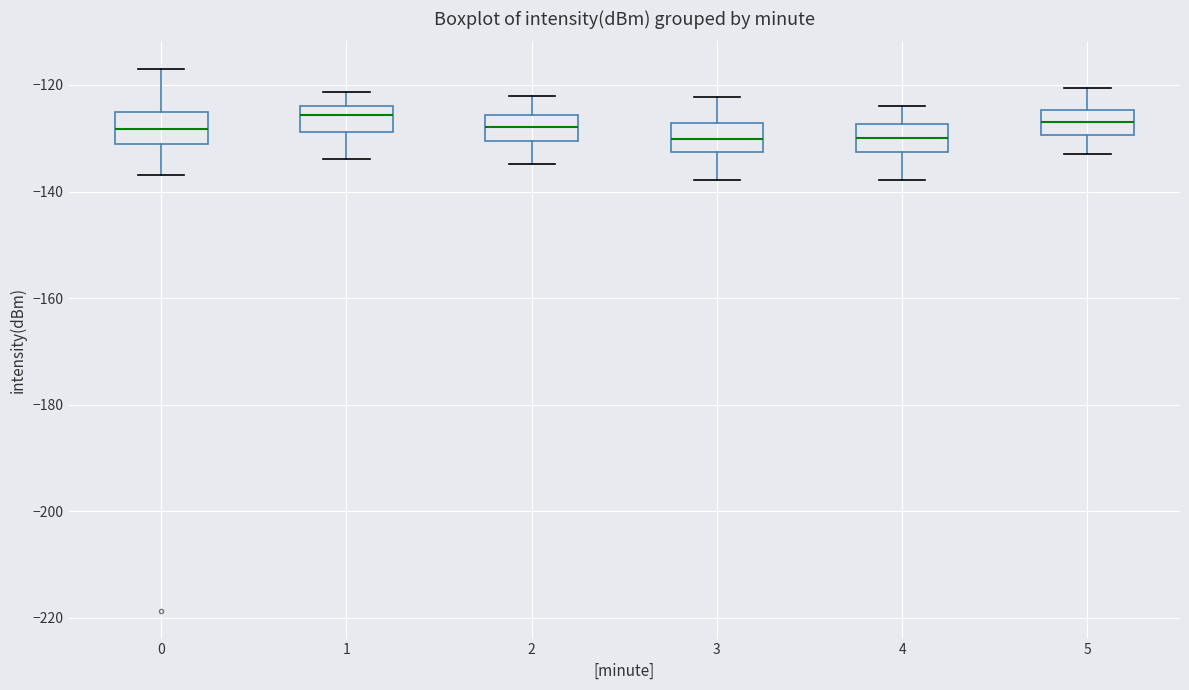

Reading left to right, transcribe this box plot: for each box, give where its median line is, the range the box spans, and where its two whiskers end, as read against the y-axis. The values are not printed on the chart, so give them approximately, as read against the axis.

0: median -128, box -132 to -126, whiskers -136 to -116
1: median -126, box -128 to -124, whiskers -134 to -122
2: median -128, box -130 to -126, whiskers -134 to -122
3: median -130, box -132 to -128, whiskers -138 to -122
4: median -130, box -132 to -128, whiskers -138 to -124
5: median -126, box -130 to -124, whiskers -134 to -120